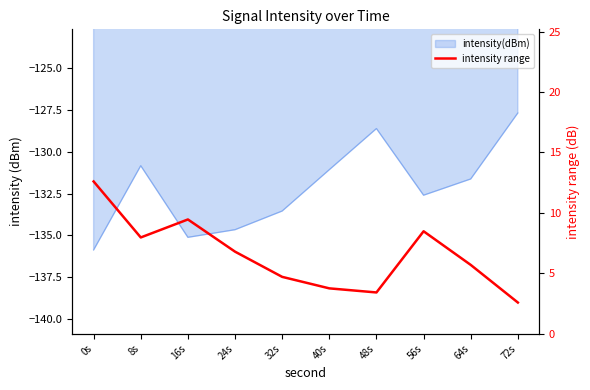

Is it true that the value at 56s is 2.5?

False